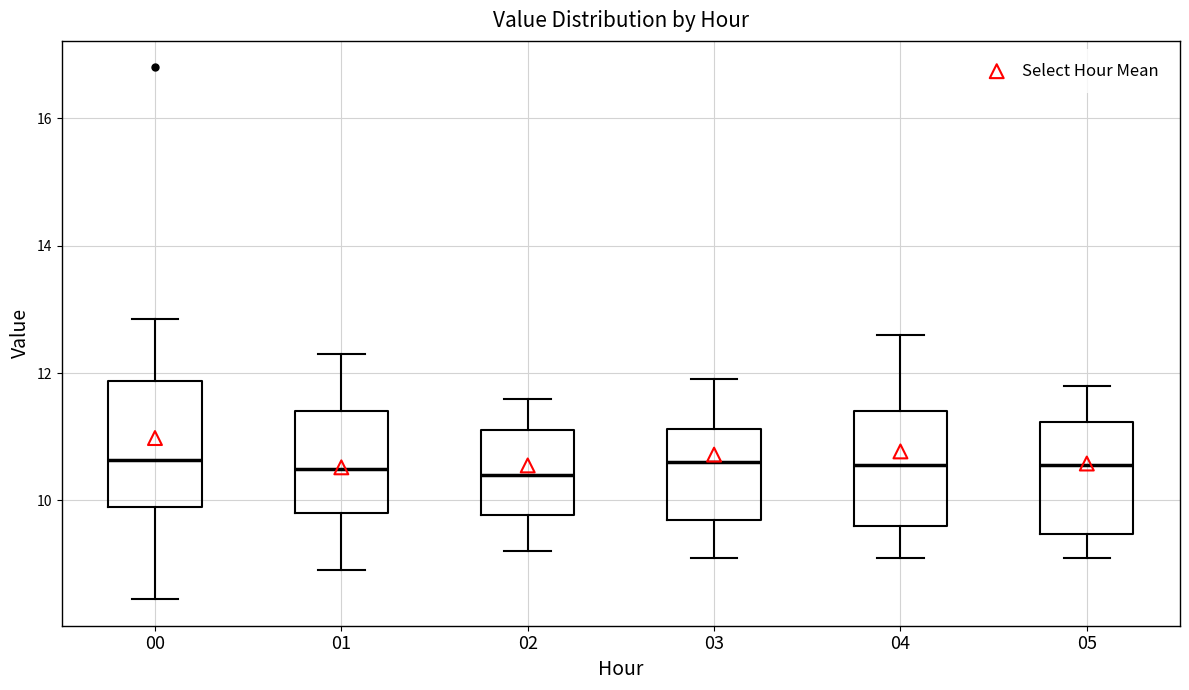

Where does the upper whisker of the box at x = 04 end on the y-axis? The values are not printed on the chart, so give them approximately, as read against the axis.

12.6